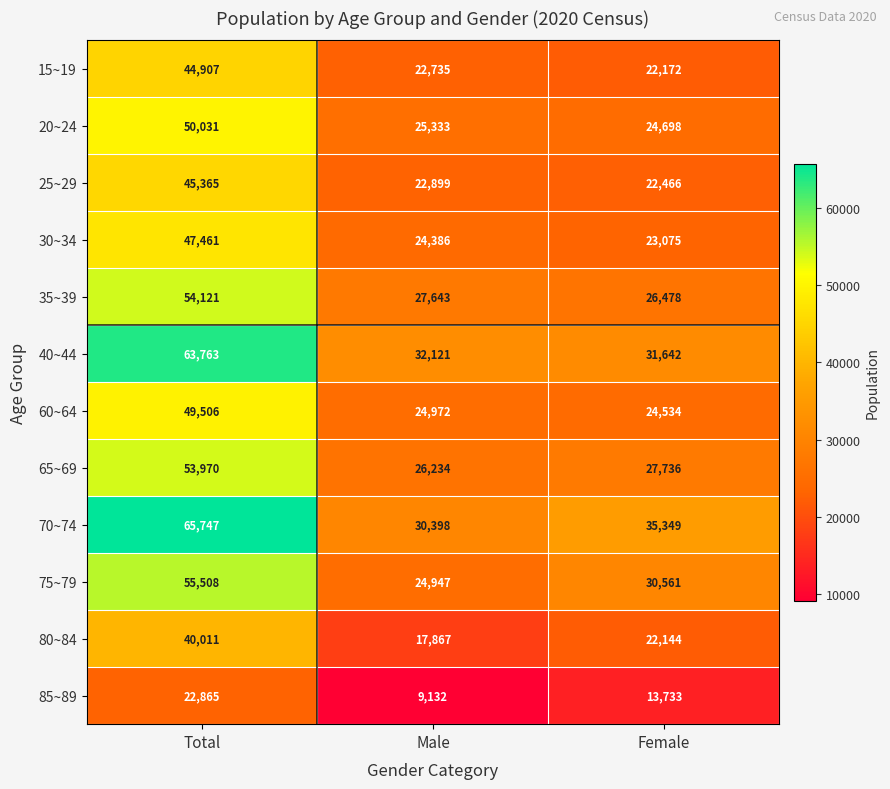

What is the difference between the maximum and minimum values in the 85~89 series?

13733